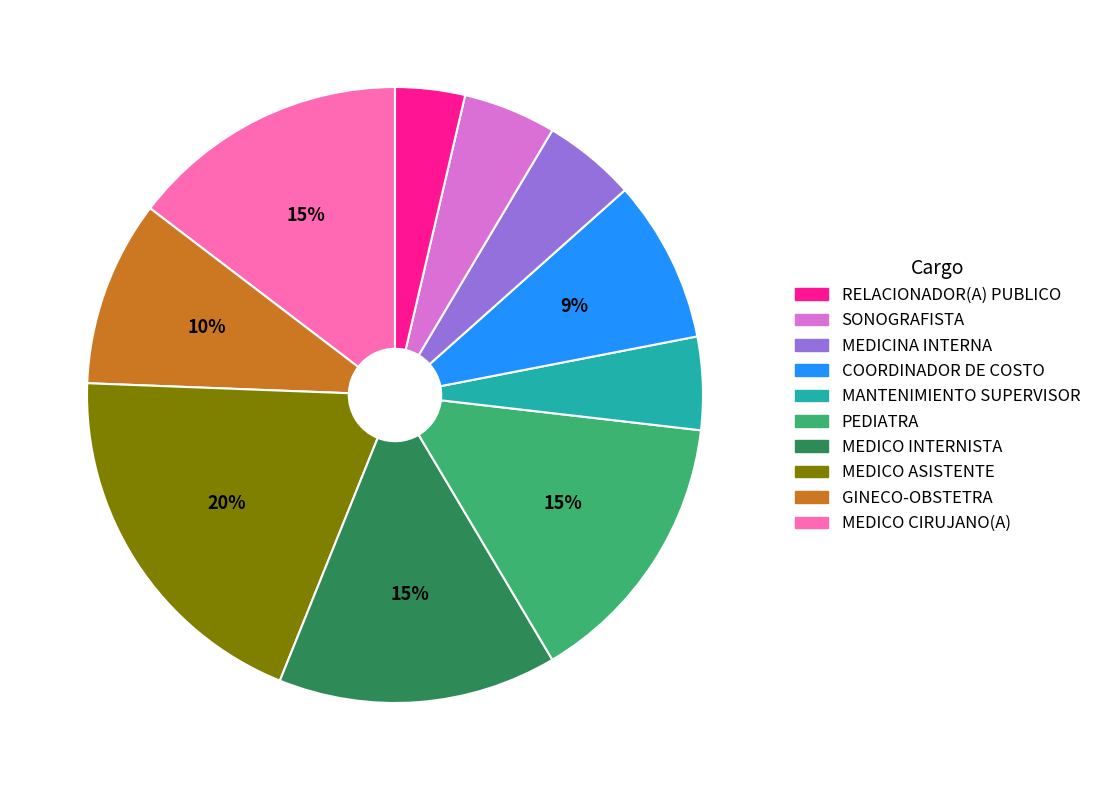

To the nearest percent, what is the difference between the largest and smallest slice percentages?

16%